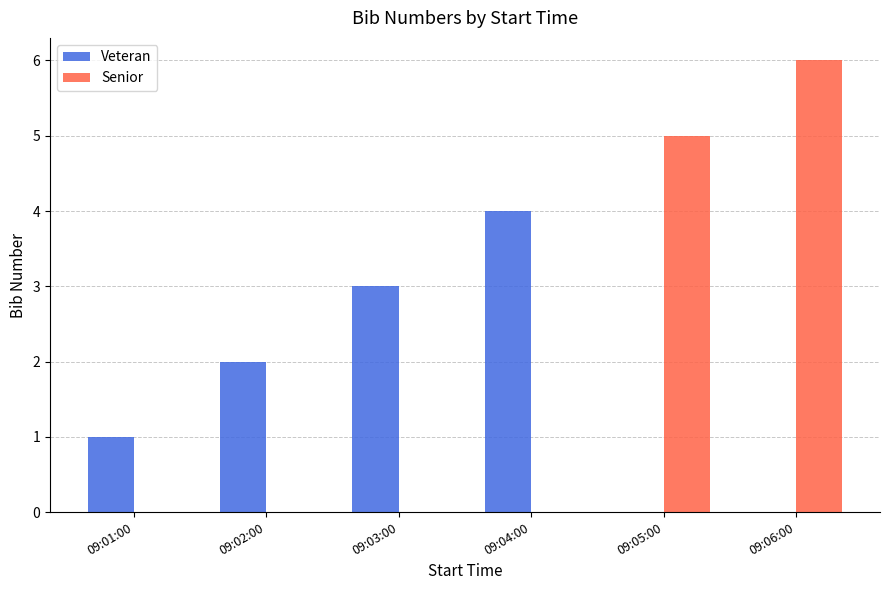

At which category does the chart reach its peak across all series?

09:06:00